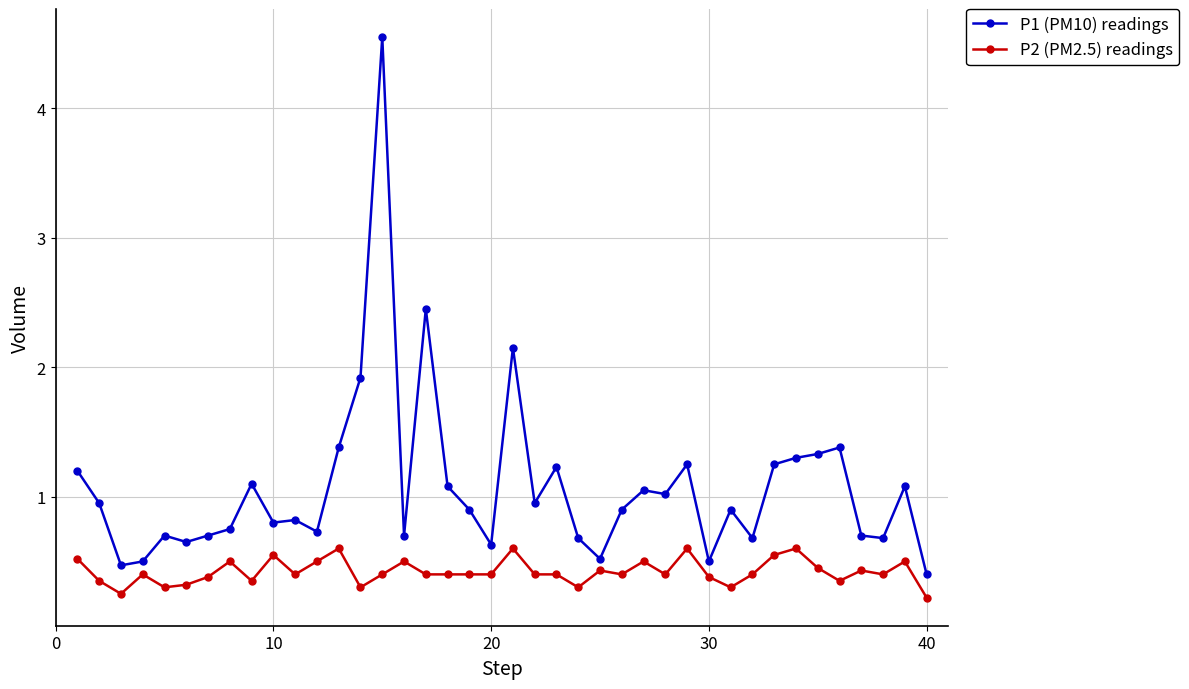

Which series has the largest total across all categories?

P1 (PM10) readings